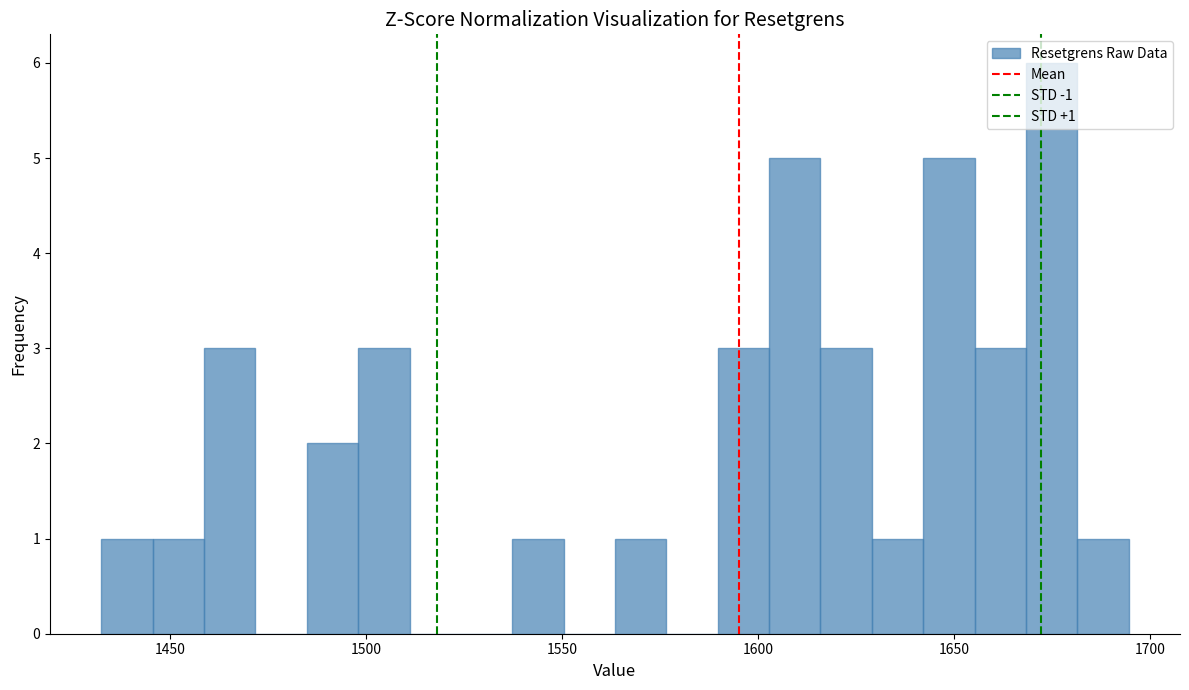

Around what value on the x-axis is the tallest bar? Give the approximate position of its centre, as read against the axis.

1675